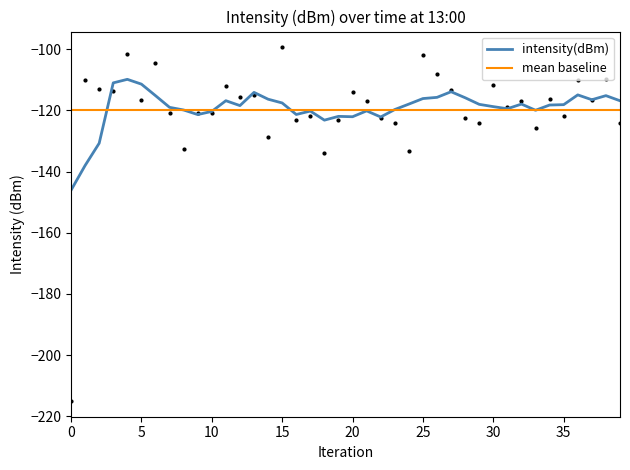

At how many categories does at least one series exceed -127?

40